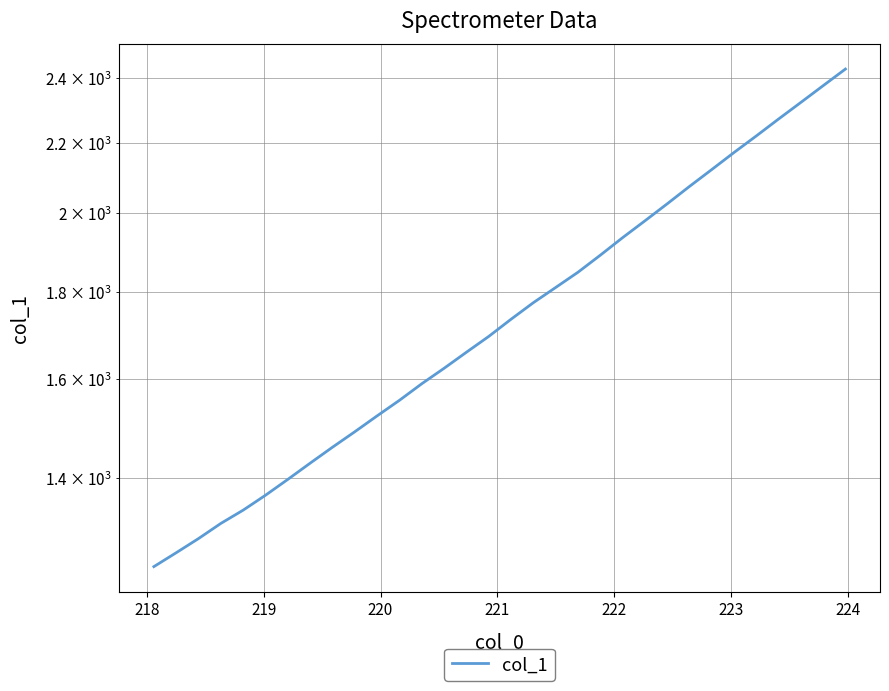

What is the minimum value shown in the chart?

1243.1